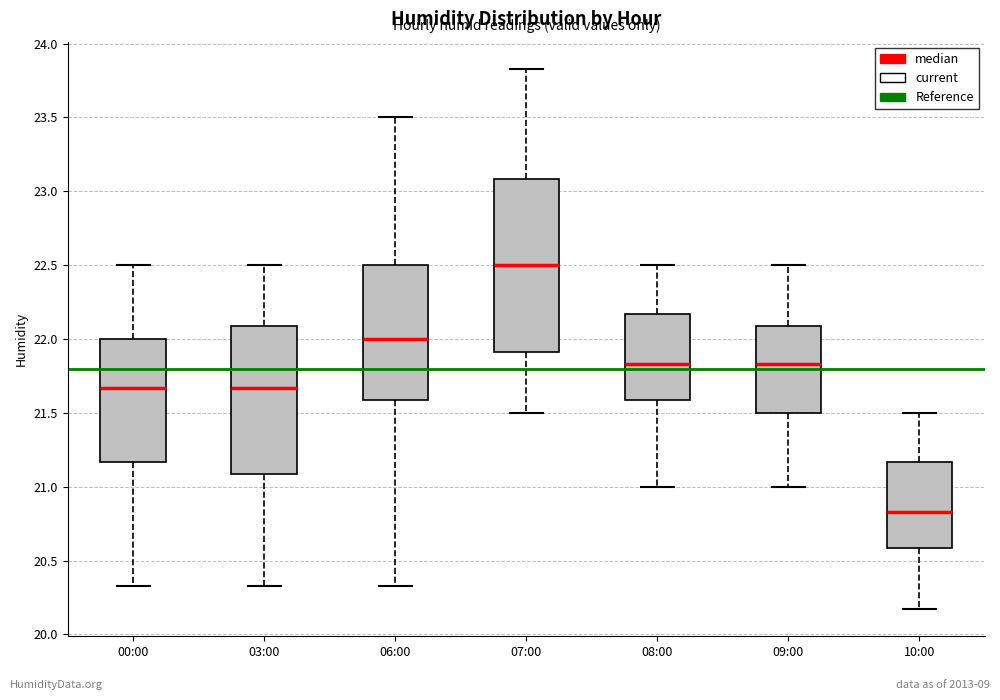

Reading left to right, read every box against the y-axis: the position of its median line, the range the box covers, and the ends of its whiskers. The values are not printed on the chart, so give them approximately, as read against the axis.

00:00: median 21.65, box 21.15 to 22.00, whiskers 20.35 to 22.50
03:00: median 21.65, box 21.10 to 22.10, whiskers 20.35 to 22.50
06:00: median 22.00, box 21.60 to 22.50, whiskers 20.35 to 23.50
07:00: median 22.50, box 21.90 to 23.10, whiskers 21.50 to 23.85
08:00: median 21.85, box 21.60 to 22.15, whiskers 21.00 to 22.50
09:00: median 21.85, box 21.50 to 22.10, whiskers 21.00 to 22.50
10:00: median 20.85, box 20.60 to 21.15, whiskers 20.15 to 21.50